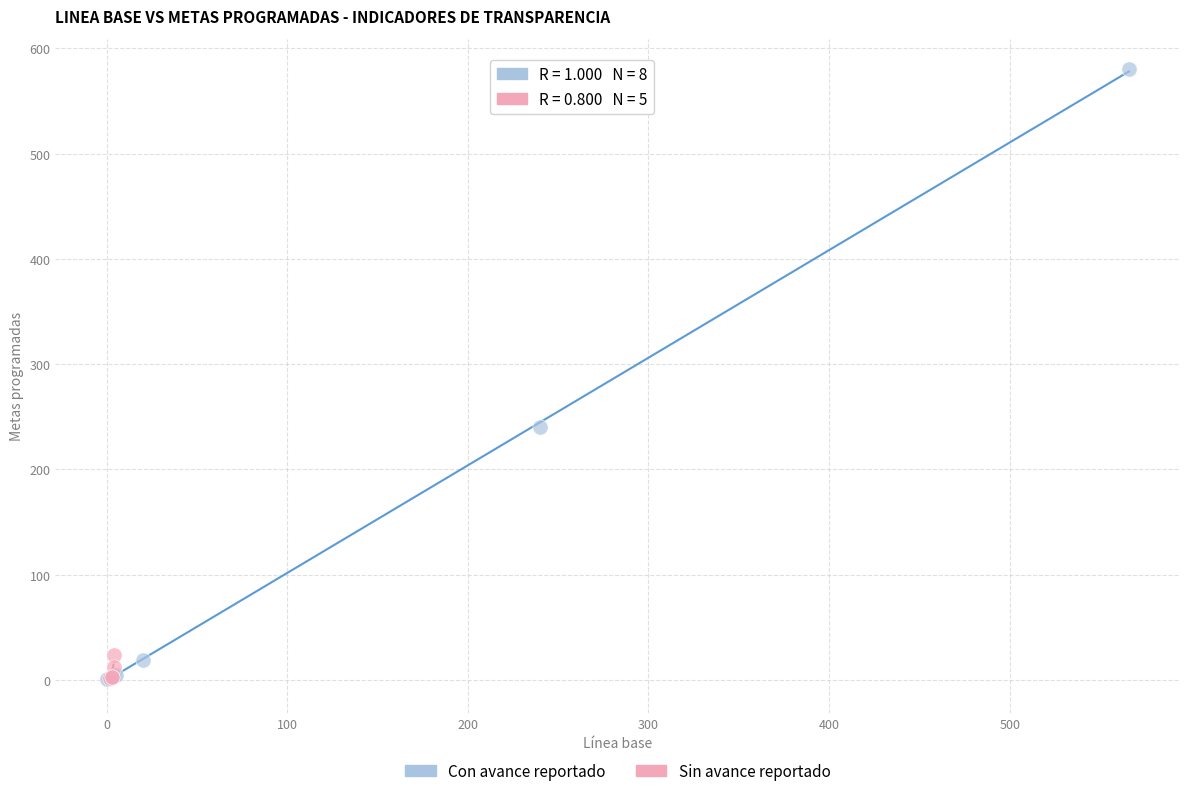

Which series has the widest spread of Y values?

Con avance reportado